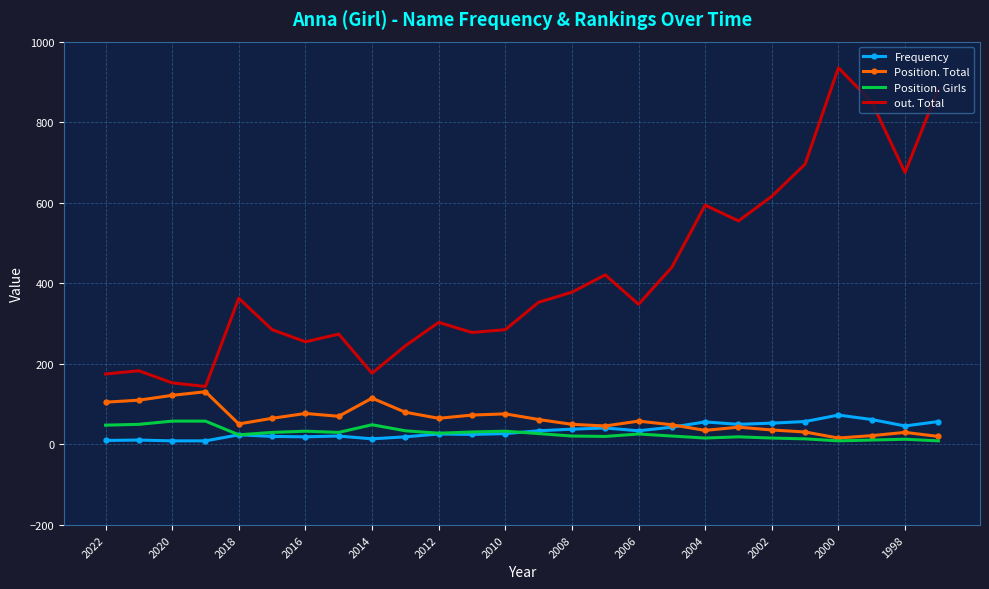

Which series has the largest range (max minus min)?

out. Total